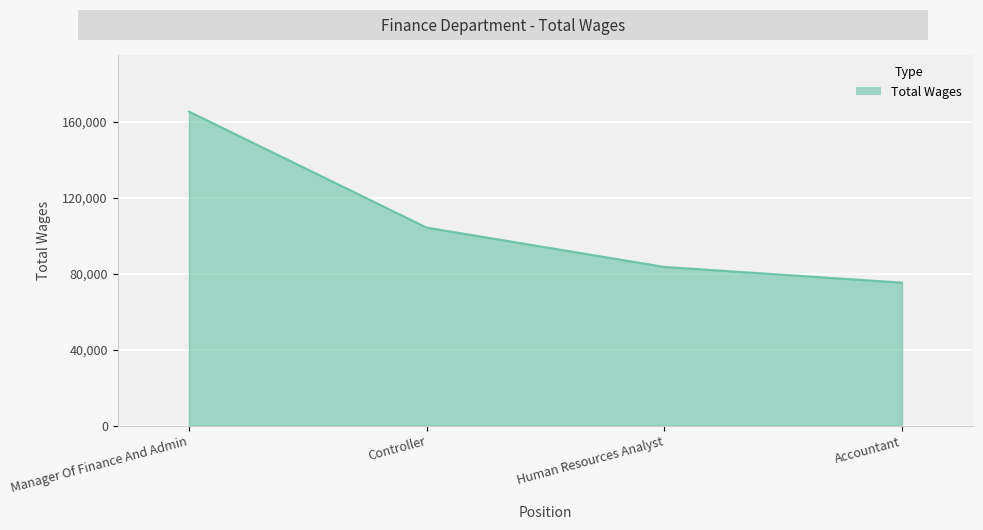

What is the difference between the values at Manager Of Finance And Admin and Controller?

61134